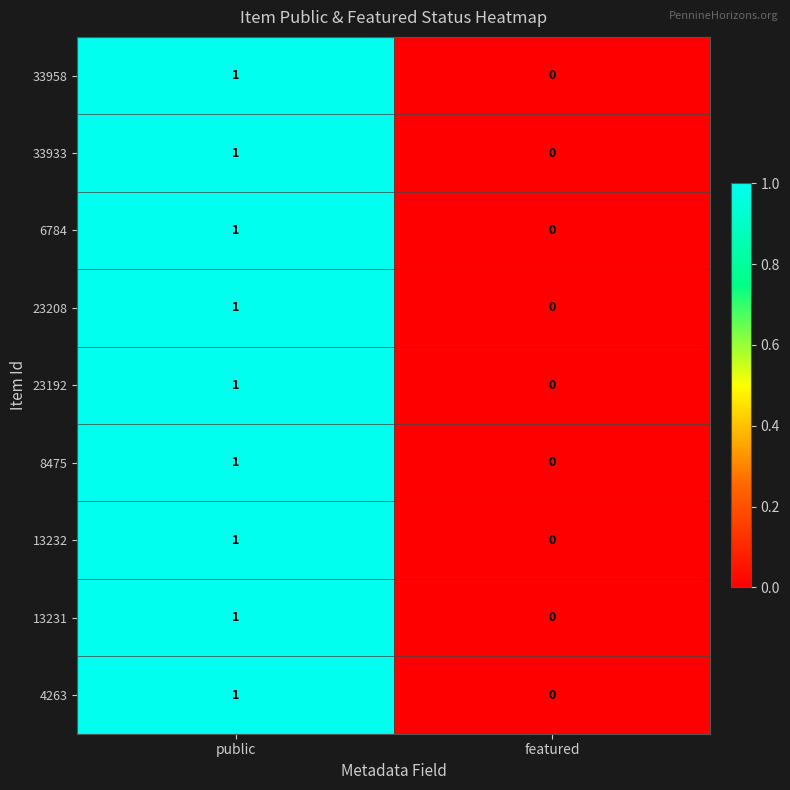

At which label does 8475 reach its minimum?

featured